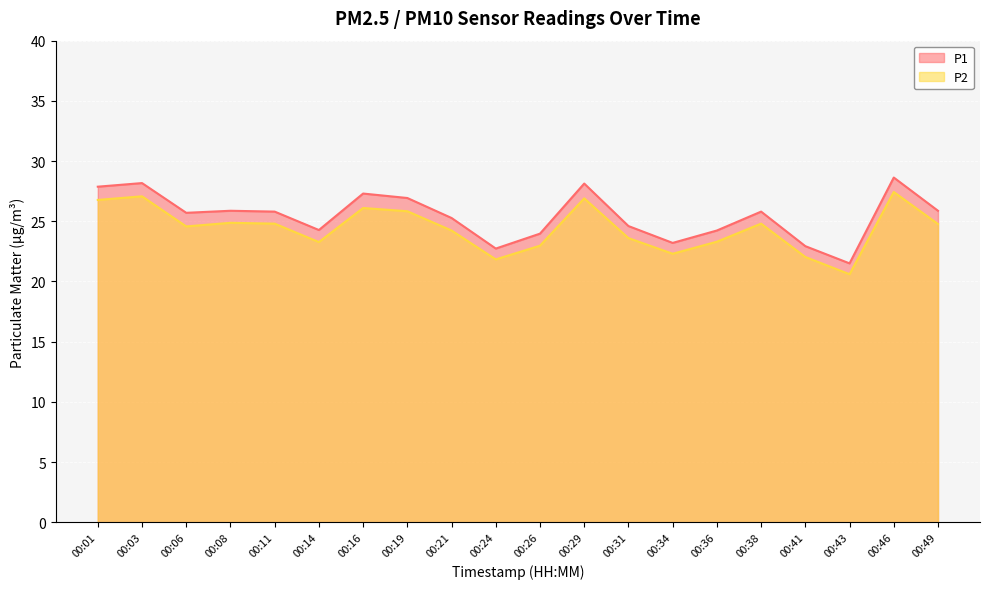

What is the lowest value of the P1 series?

21.5